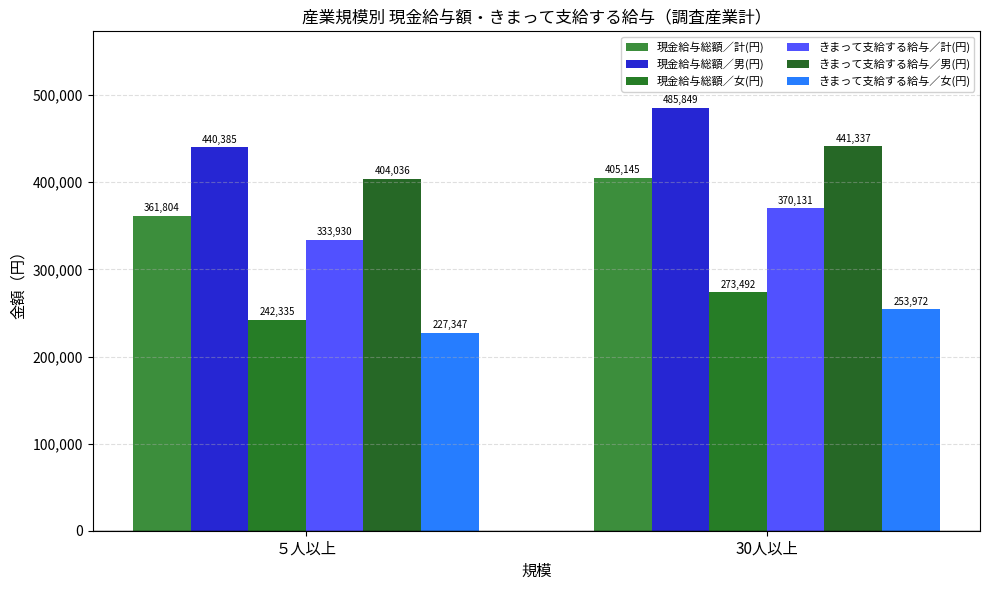

At which category does the chart reach its peak across all series?

30人以上